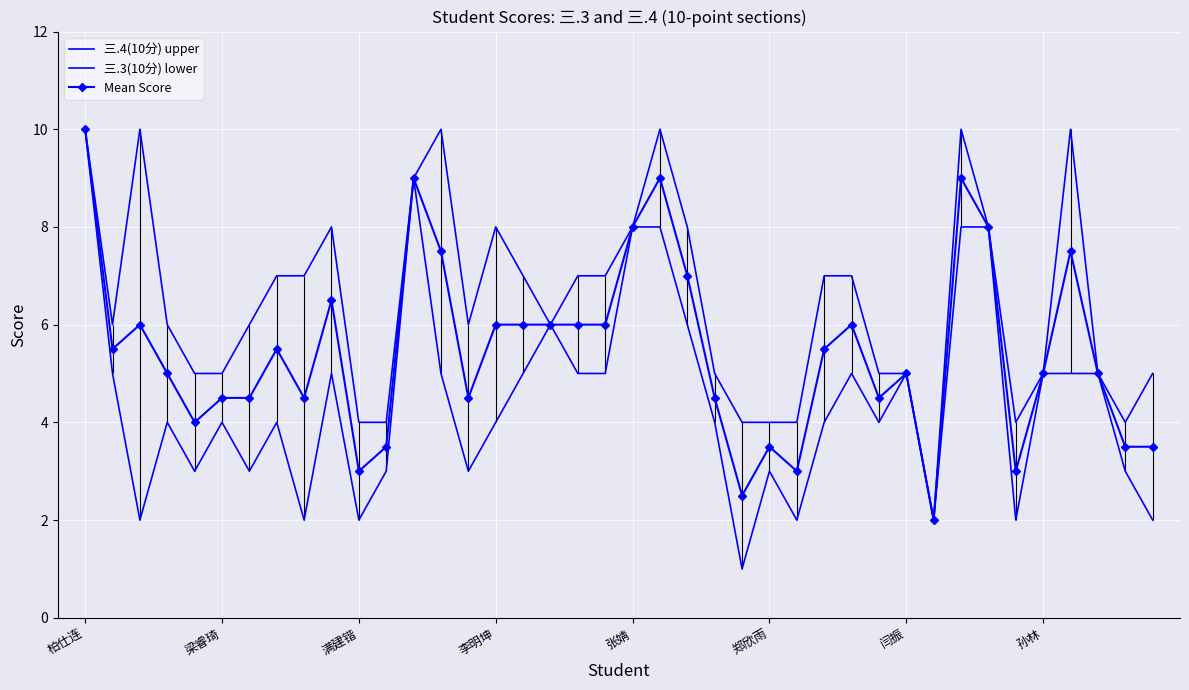

How many data points in 三.3(10分) lower are above 4?

19